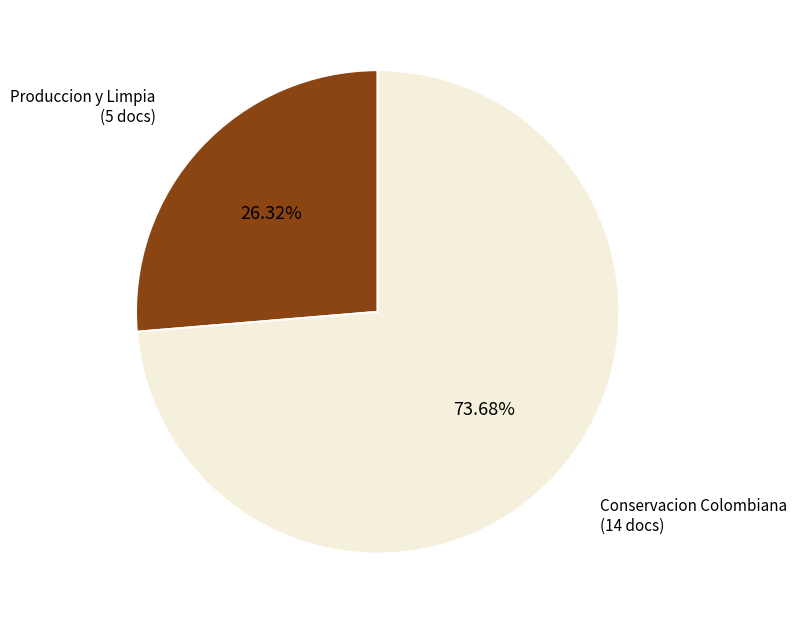

Does any single category account for the majority?

Yes